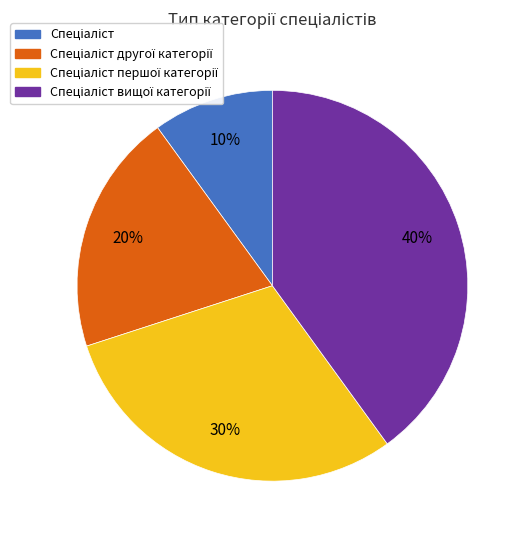

Is there any slice that represents more than half of the pie?

No